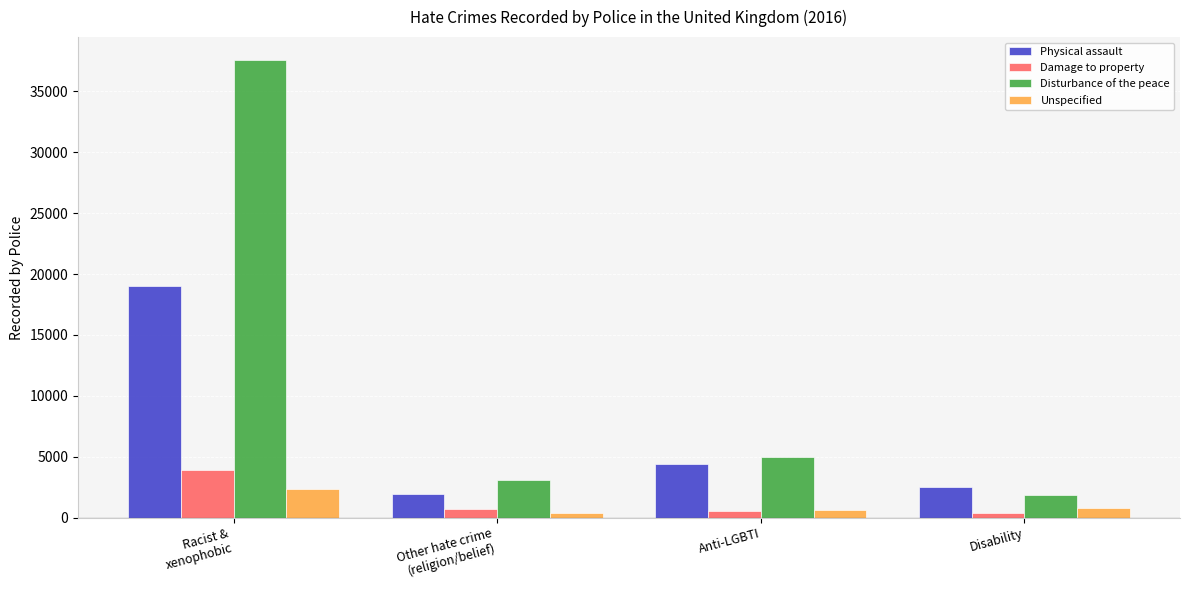

What is the sum of the Disturbance of the peace values at Anti-LGBTI and Disability?

6818